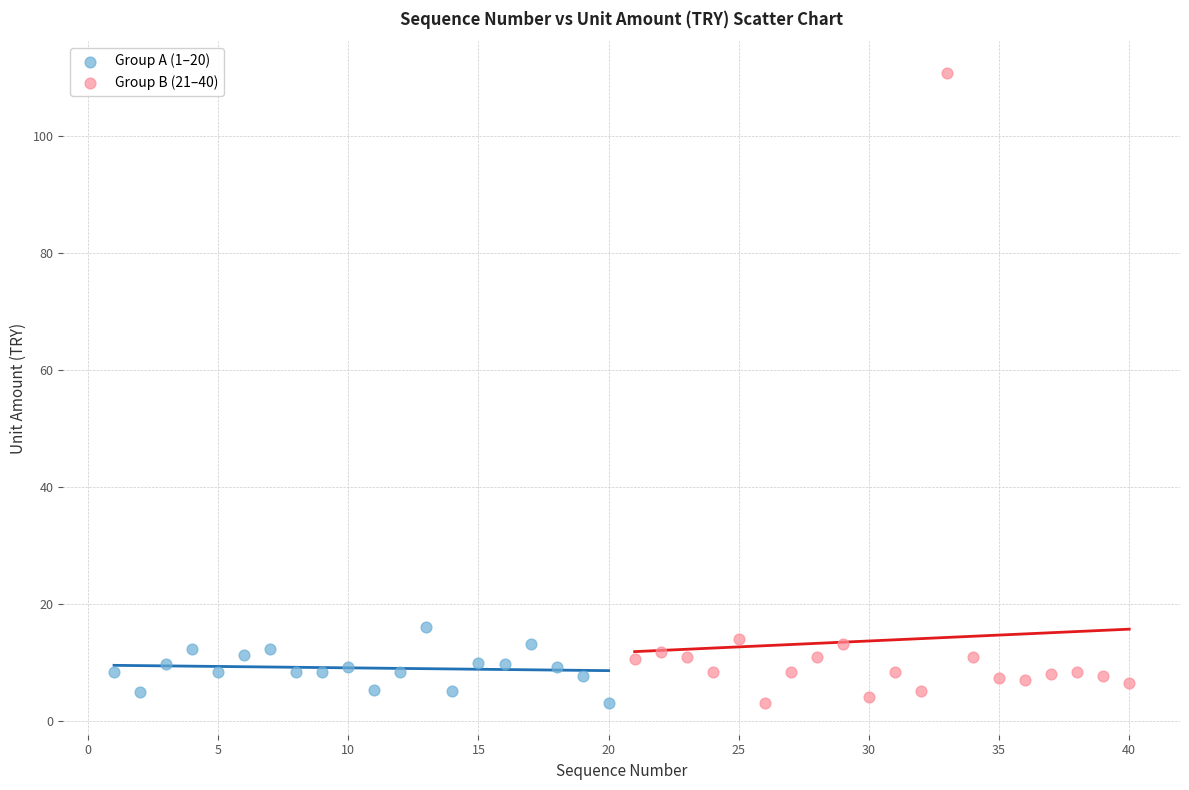

Which series reaches the maximum Y coordinate?

Group B (21–40)